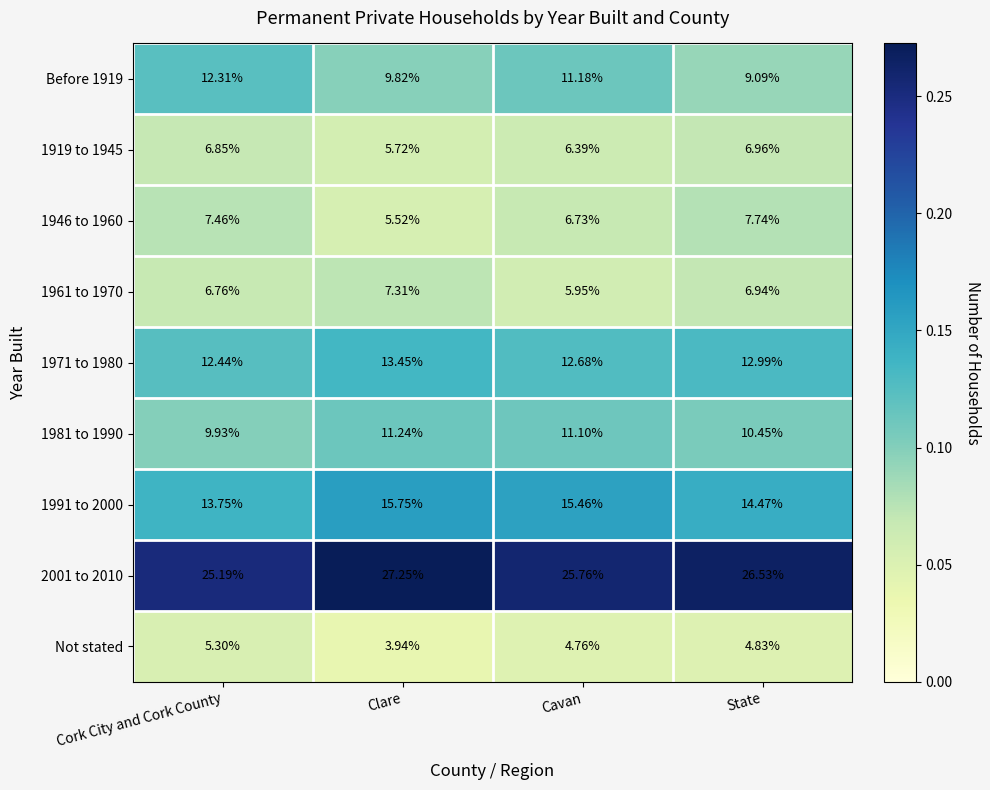

At which category is the sum across all series the highest?

Cavan